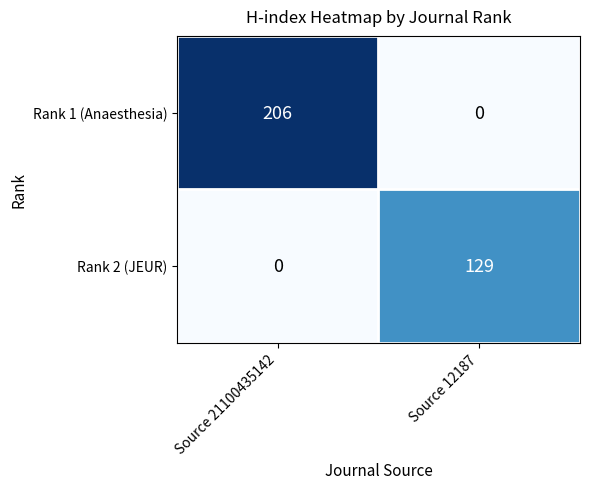

Reading right to left, transcribe all the data shown in this chart.

Rank 1 (Anaesthesia): 0	206
Rank 2 (JEUR): 129	0